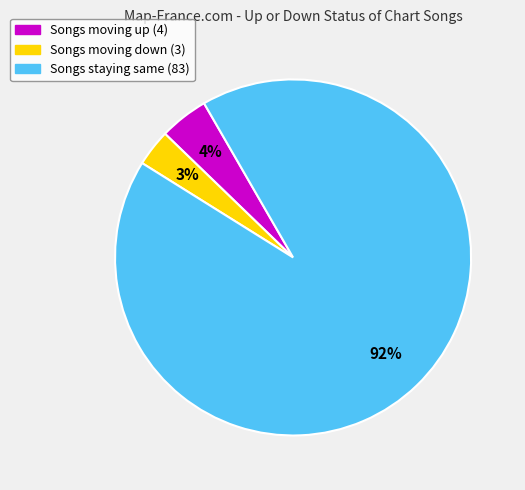

Does any single category account for the majority?

Yes